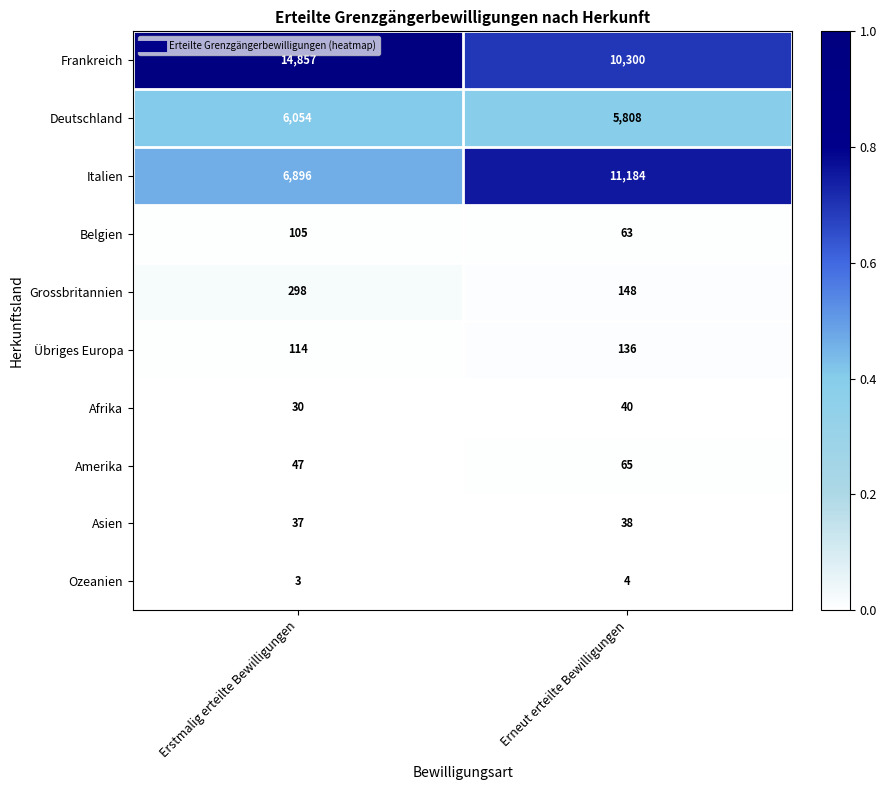

Read the Frankreich value at Erstmalig erteilte Bewilligungen, to the nearest 10.

14860